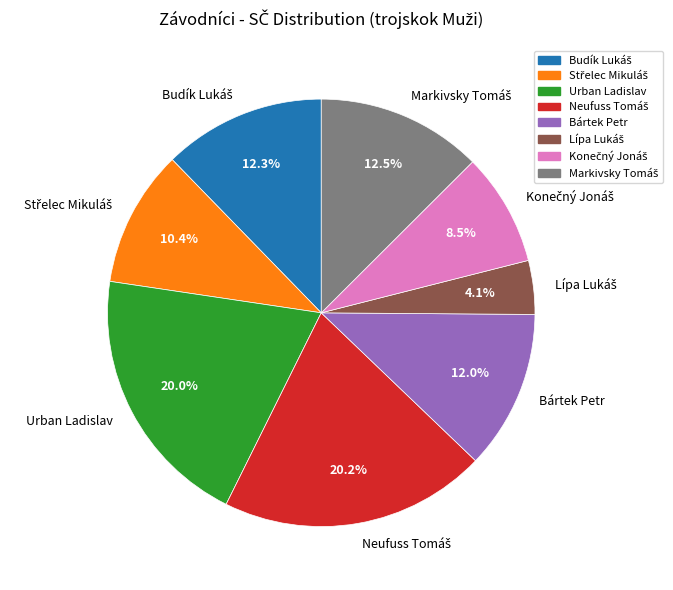

To the nearest percent, what is the difference between the largest and smallest slice percentages?

16%